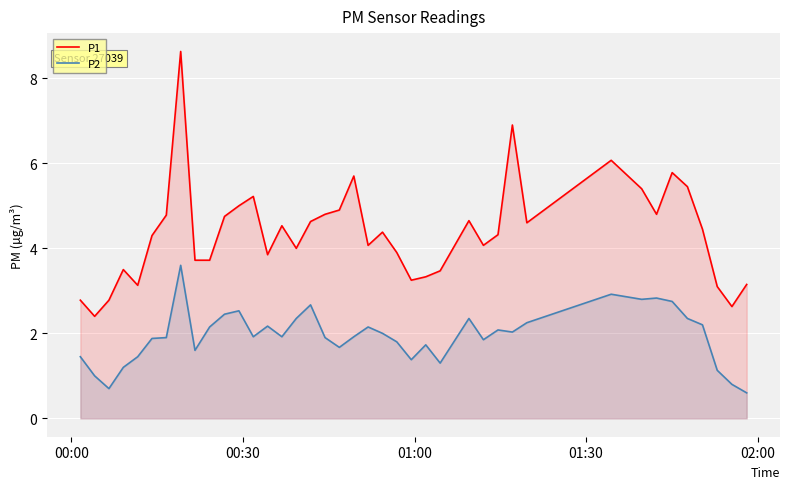

In P2, how many points are lower than both neighbors (excluding endpoints)?

10